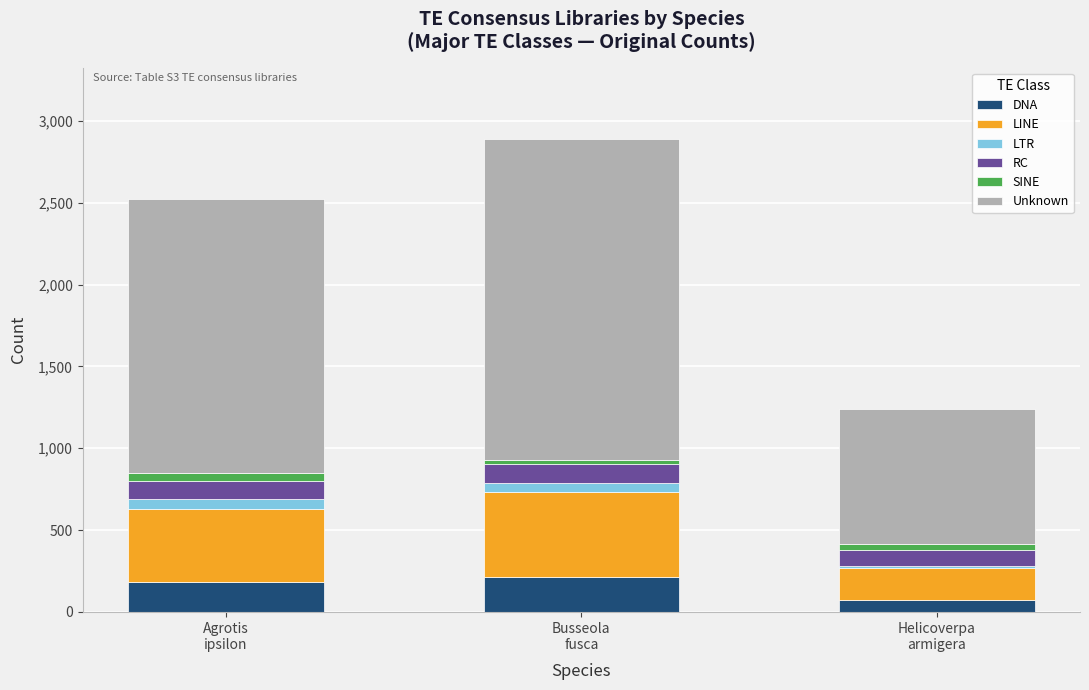

What is the lowest value of the DNA series?

73